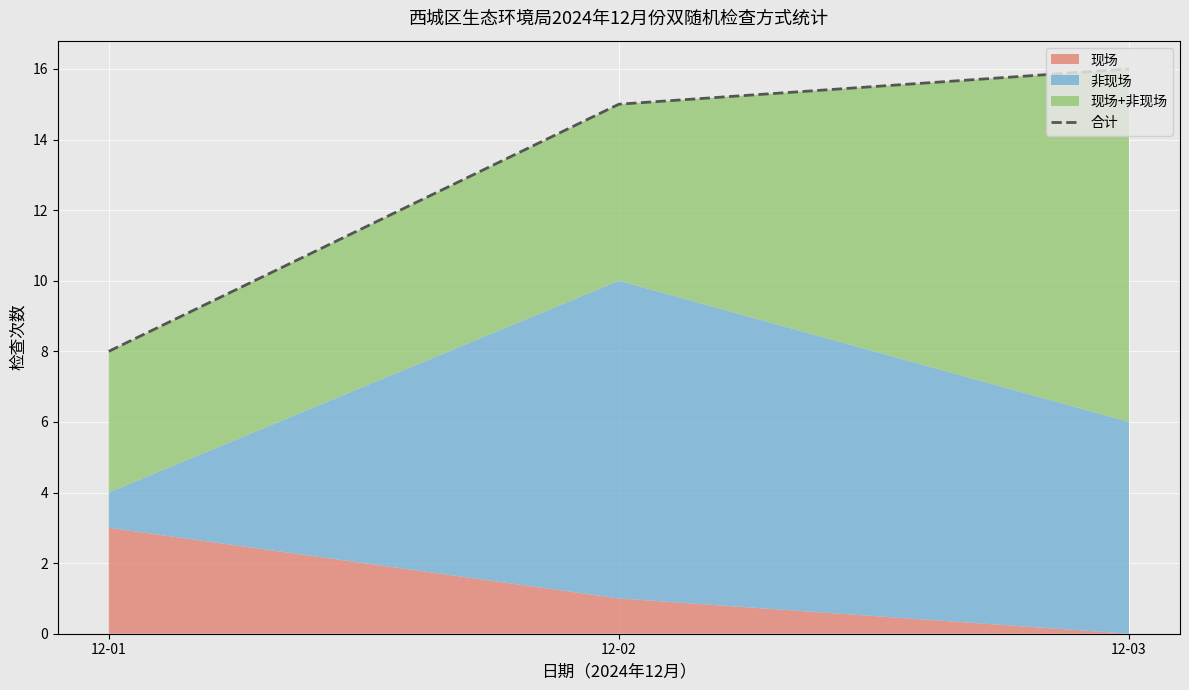

How many values are between 8 and 16?

3